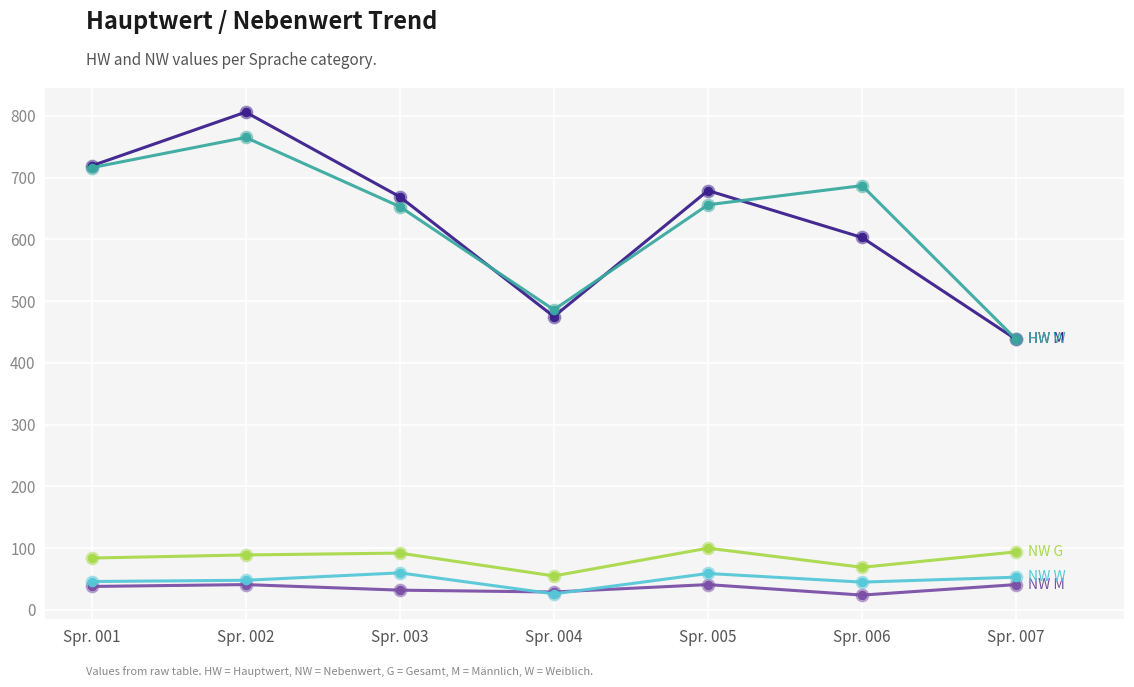

What is the total value across all series at Spr. 003?

1506